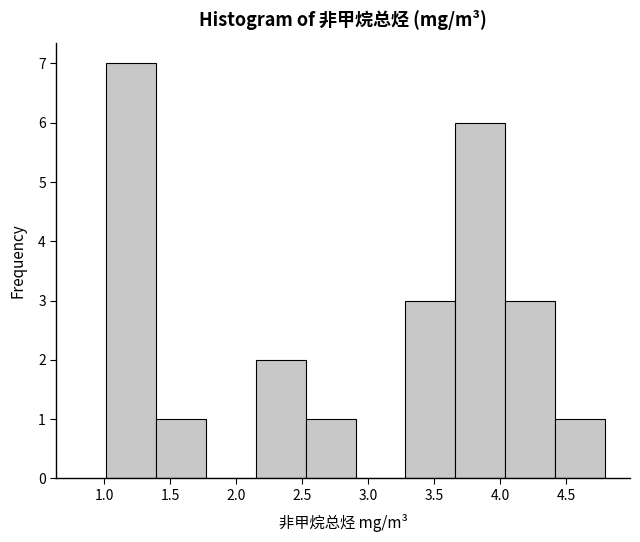

What is the height of the bar covering 2.15 to 2.55 on the x-axis? Neither the bar edges nor the heights are printed on the chart, so give them approximately, as read against the axes.

2